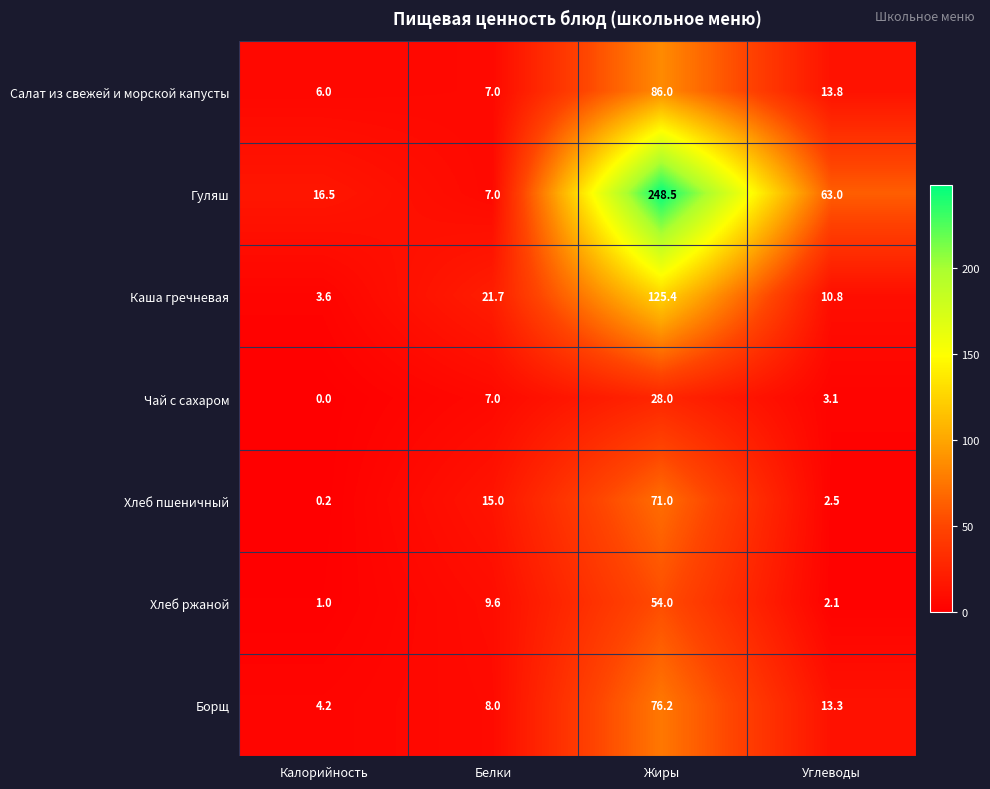

How many data points in Салат из свежей и морской капусты are above 13?

2